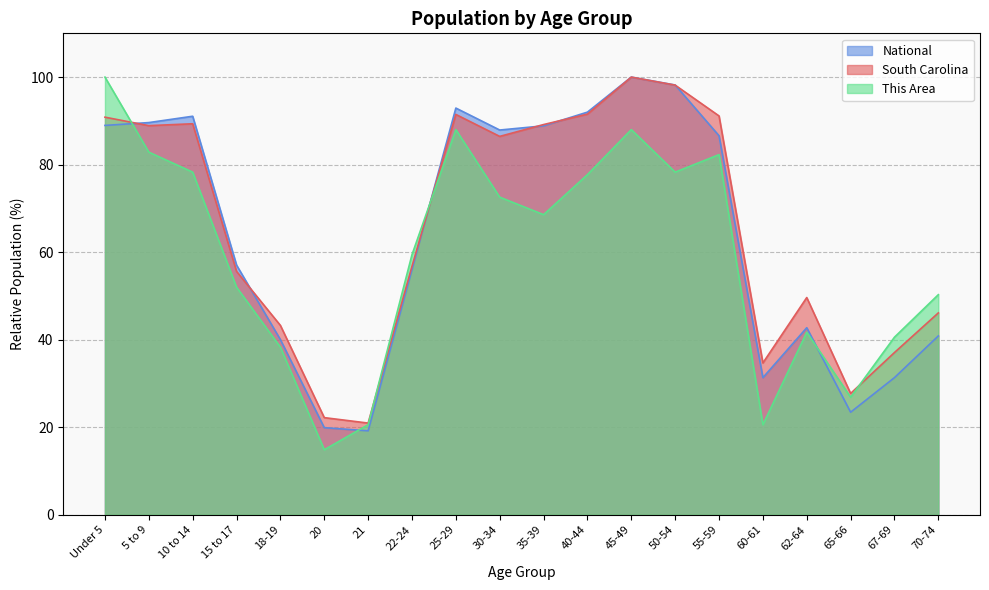

Is the value of National at 15 to 17 greater than the value of South Carolina at 30-34?

No